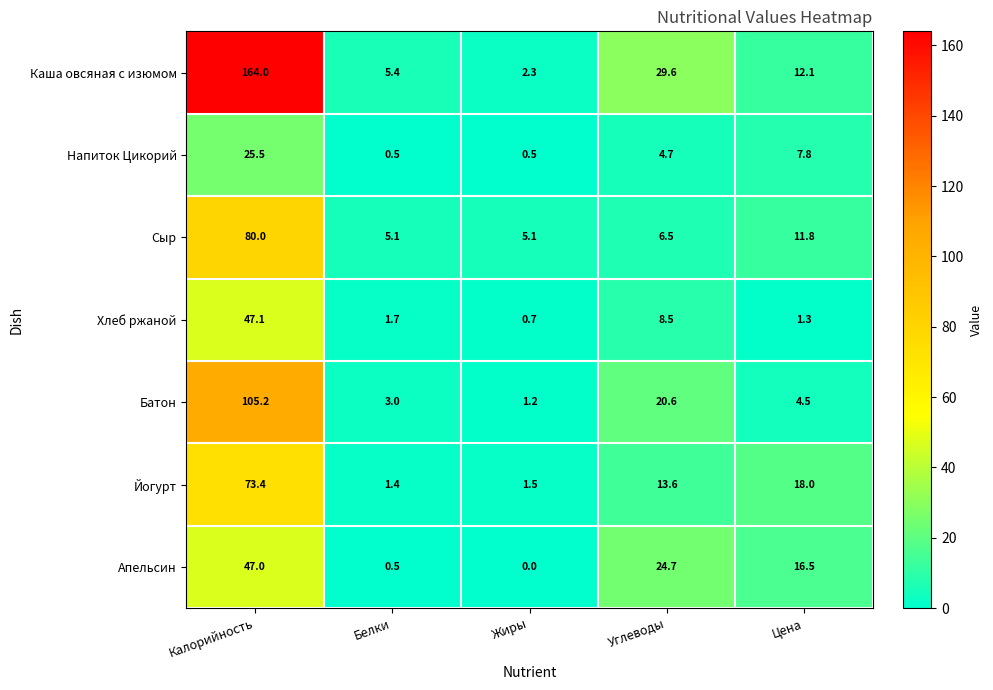

Read the Хлеб ржаной value at Калорийность.

47.1